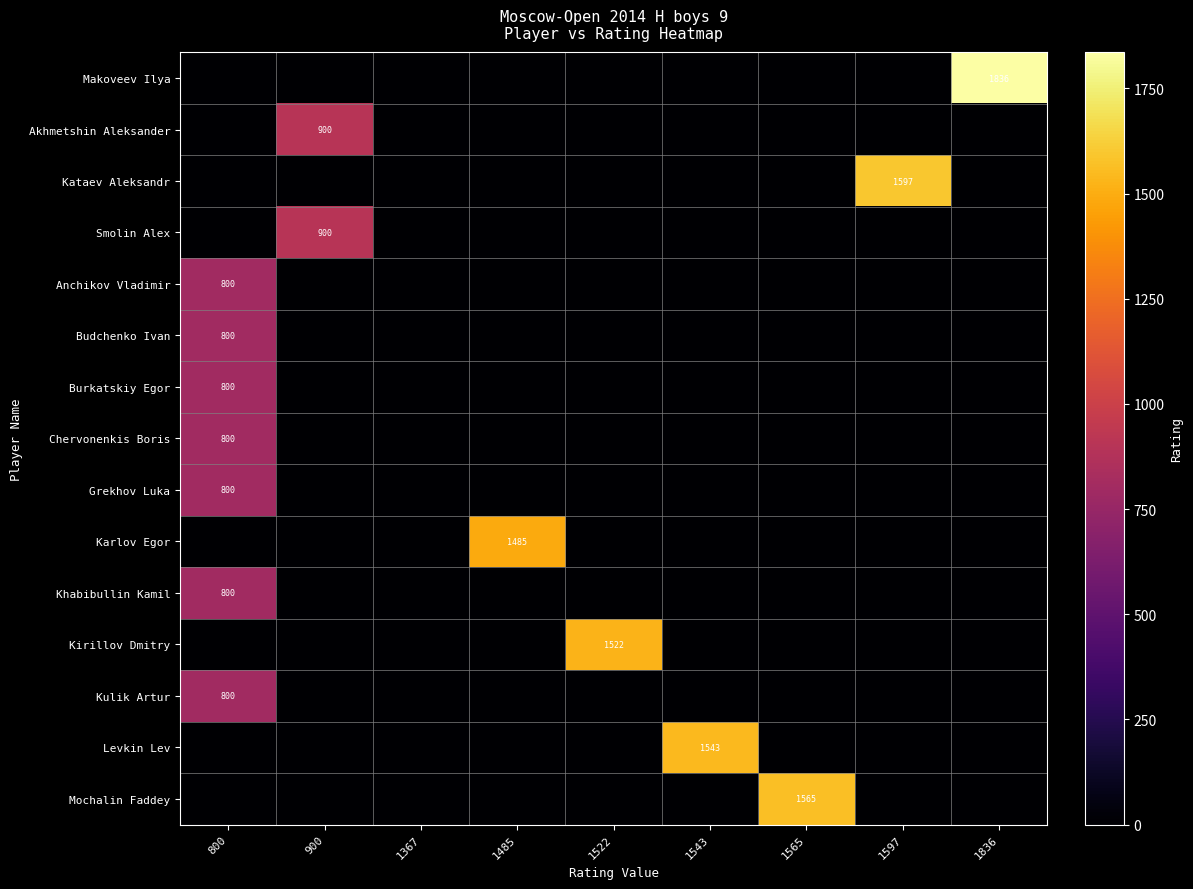

What is the total value across all series at 1543?

1543